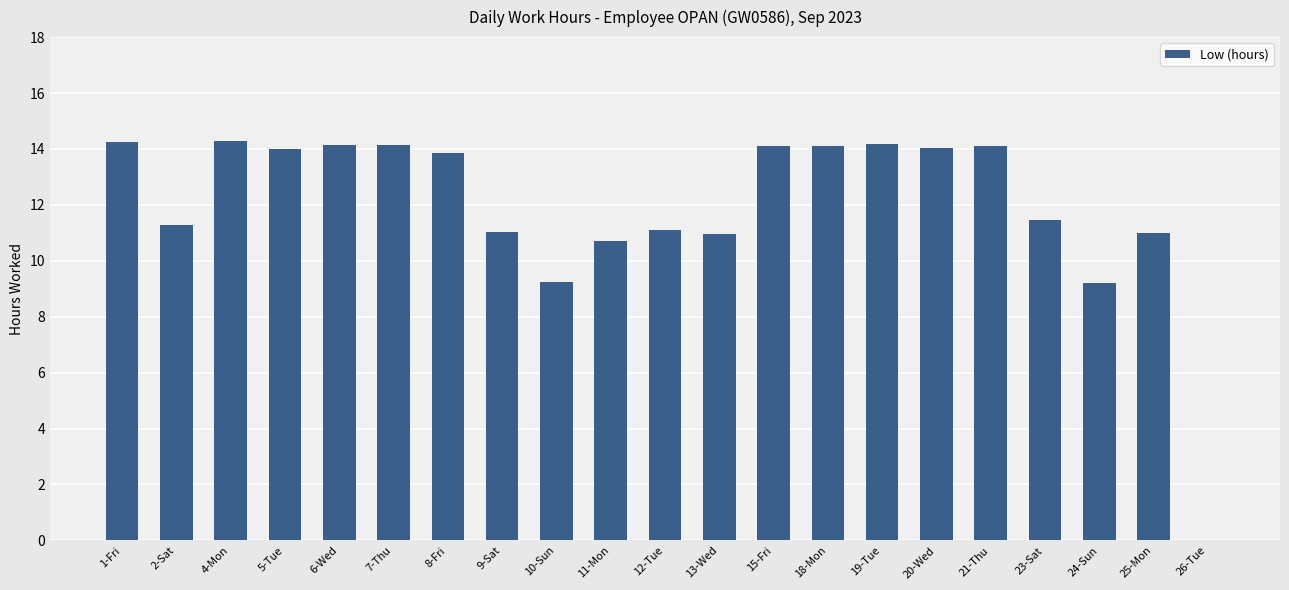

What is the sum of all values?

251.2